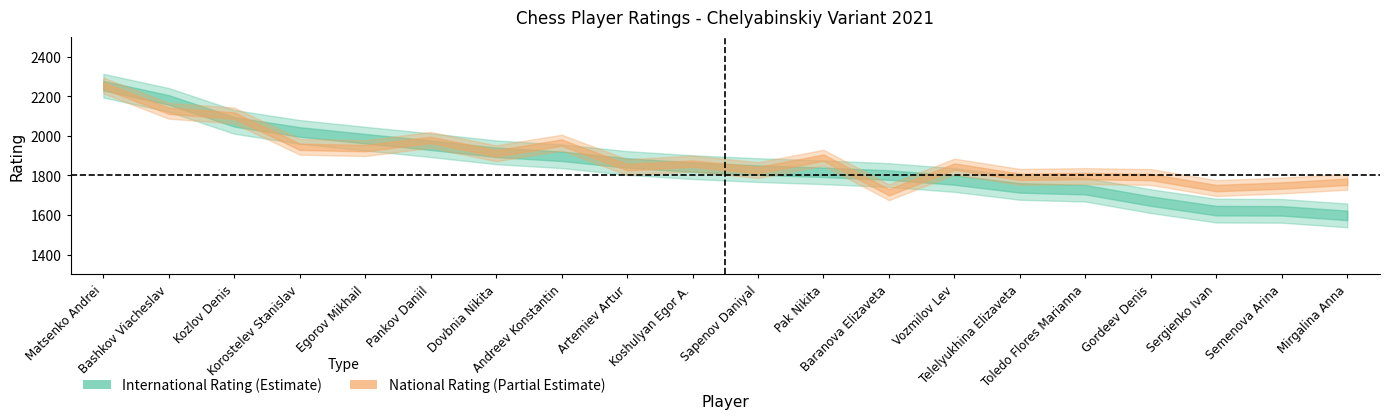

What is the highest value of the National Rating series?

2255